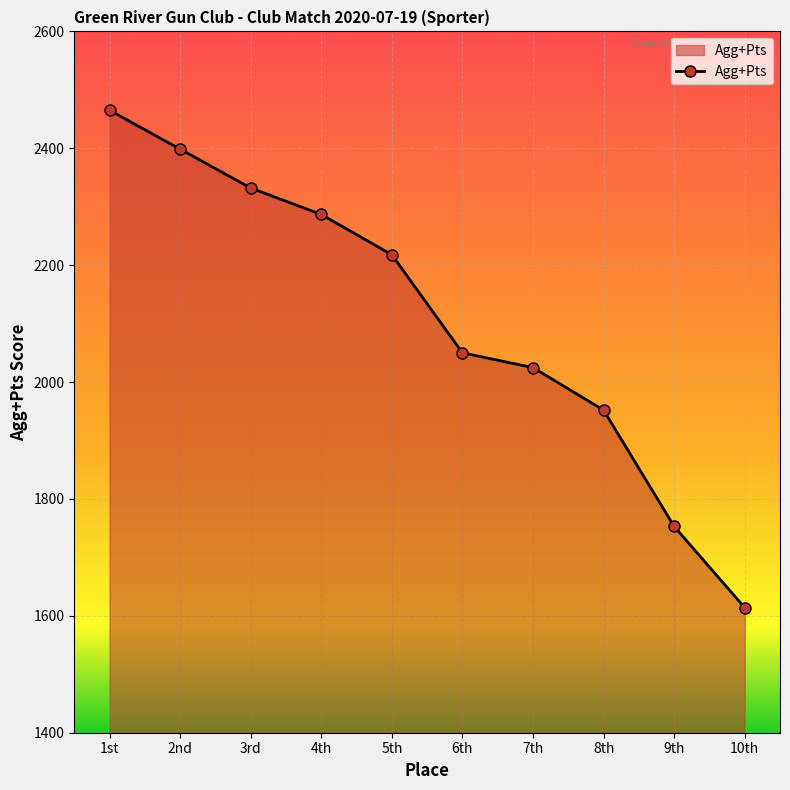

How many lines are shown in the chart?

1